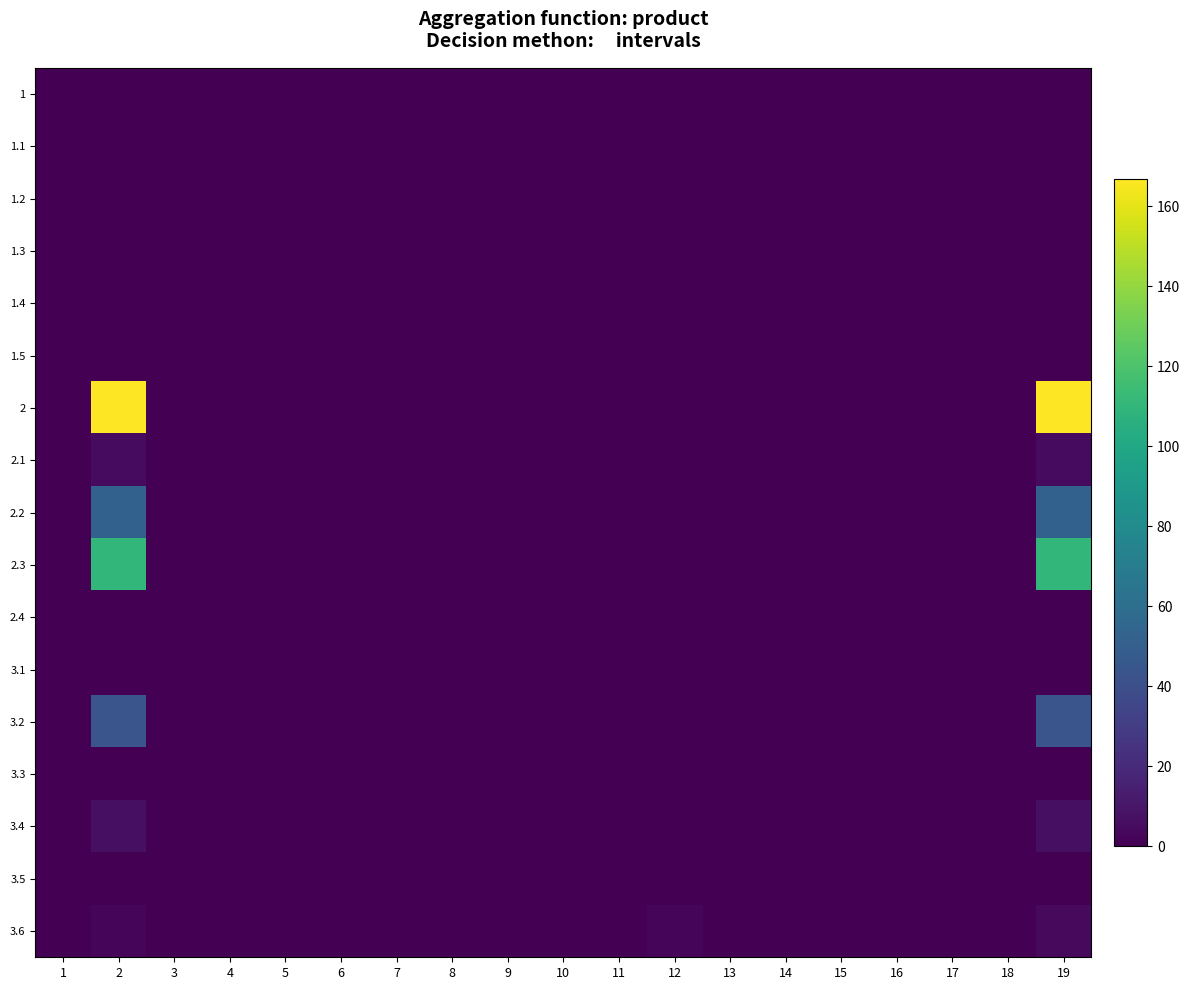

Reading left to right, extract all data points from this chart.

1: 1=0.0	2=0.0	3=0.0	4=0.0	5=0.0	6=0.0	7=0.0	8=0.0	9=0.0	10=0.0	11=0.0	12=0.0	13=0.0	14=0.0	15=0.0	16=0.0	17=0.0	18=0.0	19=0.0
1.1: 1=0.0	2=0.0	3=0.0	4=0.0	5=0.0	6=0.0	7=0.0	8=0.0	9=0.0	10=0.0	11=0.0	12=0.0	13=0.0	14=0.0	15=0.0	16=0.0	17=0.0	18=0.0	19=0.0
1.2: 1=0.0	2=0.0	3=0.0	4=0.0	5=0.0	6=0.0	7=0.0	8=0.0	9=0.0	10=0.0	11=0.0	12=0.0	13=0.0	14=0.0	15=0.0	16=0.0	17=0.0	18=0.0	19=0.0
1.3: 1=0.0	2=0.0	3=0.0	4=0.0	5=0.0	6=0.0	7=0.0	8=0.0	9=0.0	10=0.0	11=0.0	12=0.0	13=0.0	14=0.0	15=0.0	16=0.0	17=0.0	18=0.0	19=0.0
1.4: 1=0.0	2=0.0	3=0.0	4=0.0	5=0.0	6=0.0	7=0.0	8=0.0	9=0.0	10=0.0	11=0.0	12=0.0	13=0.0	14=0.0	15=0.0	16=0.0	17=0.0	18=0.0	19=0.0
1.5: 1=0.0	2=0.0	3=0.0	4=0.0	5=0.0	6=0.0	7=0.0	8=0.0	9=0.0	10=0.0	11=0.0	12=0.0	13=0.0	14=0.0	15=0.0	16=0.0	17=0.0	18=0.0	19=0.0
2: 1=0.0	2=166.8	3=0.0	4=0.0	5=0.0	6=0.0	7=0.0	8=0.0	9=0.0	10=0.0	11=0.0	12=0.0	13=0.0	14=0.0	15=0.0	16=0.0	17=0.0	18=0.0	19=166.8
2.1: 1=0.0	2=4.7	3=0.0	4=0.0	5=0.0	6=0.0	7=0.0	8=0.0	9=0.0	10=0.0	11=0.0	12=0.0	13=0.0	14=0.0	15=0.0	16=0.0	17=0.0	18=0.0	19=4.7
2.2: 1=0.0	2=51.7	3=0.0	4=0.0	5=0.0	6=0.0	7=0.0	8=0.0	9=0.0	10=0.0	11=0.0	12=0.0	13=0.0	14=0.0	15=0.0	16=0.0	17=0.0	18=0.0	19=51.7
2.3: 1=0.0	2=110.4	3=0.0	4=0.0	5=0.0	6=0.0	7=0.0	8=0.0	9=0.0	10=0.0	11=0.0	12=0.0	13=0.0	14=0.0	15=0.0	16=0.0	17=0.0	18=0.0	19=110.4
2.4: 1=0.0	2=0.0	3=0.0	4=0.0	5=0.0	6=0.0	7=0.0	8=0.0	9=0.0	10=0.0	11=0.0	12=0.0	13=0.0	14=0.0	15=0.0	16=0.0	17=0.0	18=0.0	19=0.0
3.1: 1=0.0	2=0.0	3=0.0	4=0.0	5=0.0	6=0.0	7=0.0	8=0.0	9=0.0	10=0.0	11=0.0	12=0.0	13=0.0	14=0.0	15=0.0	16=0.0	17=0.0	18=0.0	19=0.0
3.2: 1=0.0	2=44.1	3=0.0	4=0.0	5=0.0	6=0.0	7=0.0	8=0.0	9=0.0	10=0.0	11=0.0	12=0.0	13=0.0	14=0.0	15=0.0	16=0.0	17=0.0	18=0.0	19=44.1
3.3: 1=0.0	2=0.0	3=0.0	4=0.0	5=0.0	6=0.0	7=0.0	8=0.0	9=0.0	10=0.0	11=0.0	12=0.0	13=0.0	14=0.0	15=0.0	16=0.0	17=0.0	18=0.0	19=0.0
3.4: 1=0.0	2=7.0	3=0.0	4=0.0	5=0.0	6=0.0	7=0.0	8=0.0	9=0.0	10=0.0	11=0.0	12=0.0	13=0.0	14=0.0	15=0.0	16=0.0	17=0.0	18=0.0	19=7.0
3.5: 1=0.0	2=0.0	3=0.0	4=0.0	5=0.0	6=0.0	7=0.0	8=0.0	9=0.0	10=0.0	11=0.0	12=0.0	13=0.0	14=0.0	15=0.0	16=0.0	17=0.0	18=0.0	19=0.0
3.6: 1=0.0	2=2.1	3=0.0	4=0.0	5=0.0	6=0.0	7=0.0	8=0.0	9=0.0	10=0.0	11=0.0	12=2.1	13=0.0	14=0.0	15=0.0	16=0.0	17=0.0	18=0.0	19=4.2